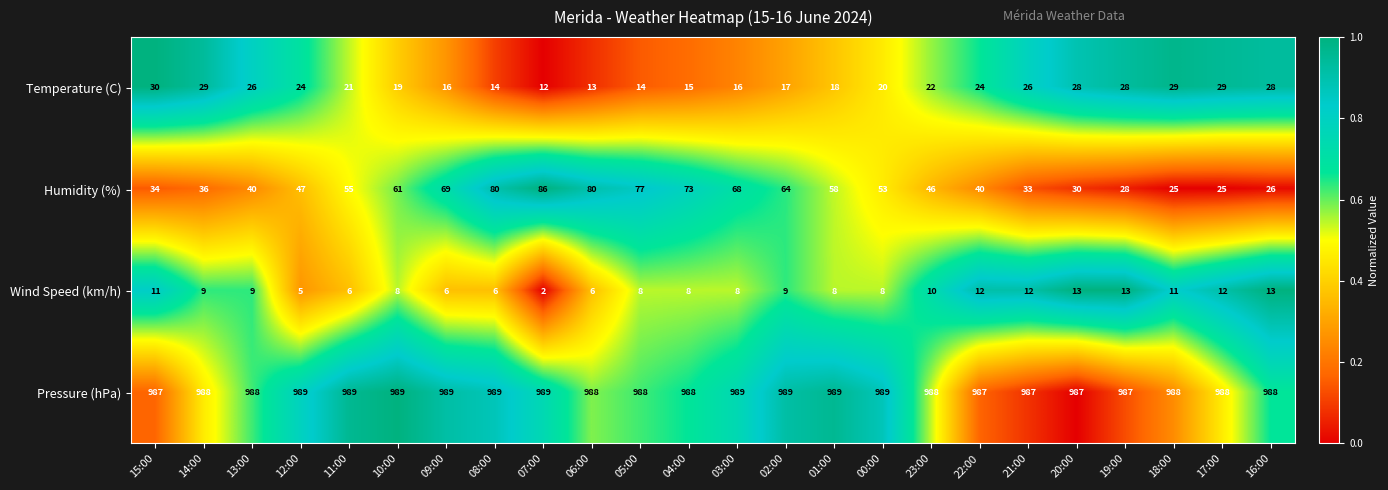

Which series has the largest total across all categories?

Pressure (hPa)